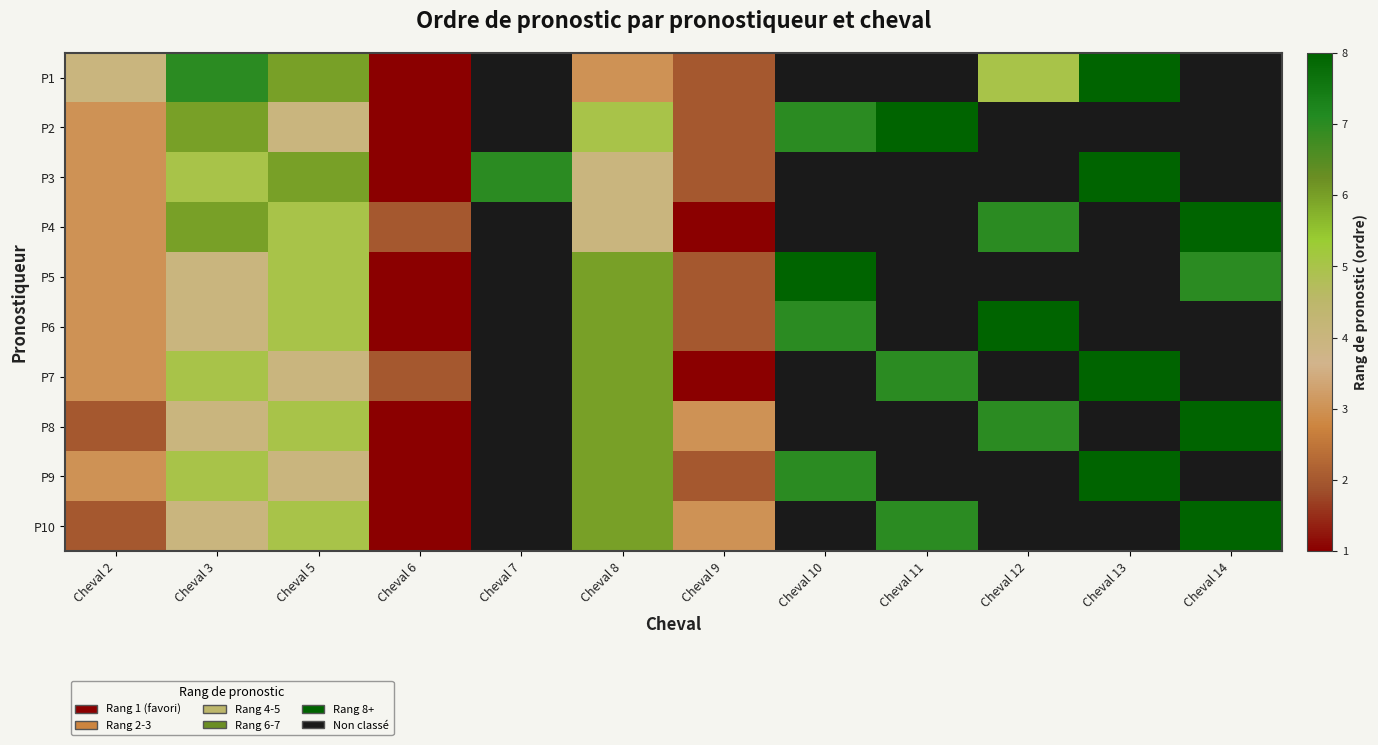

Is it true that P6 equals 1.5 at Cheval 2?

False